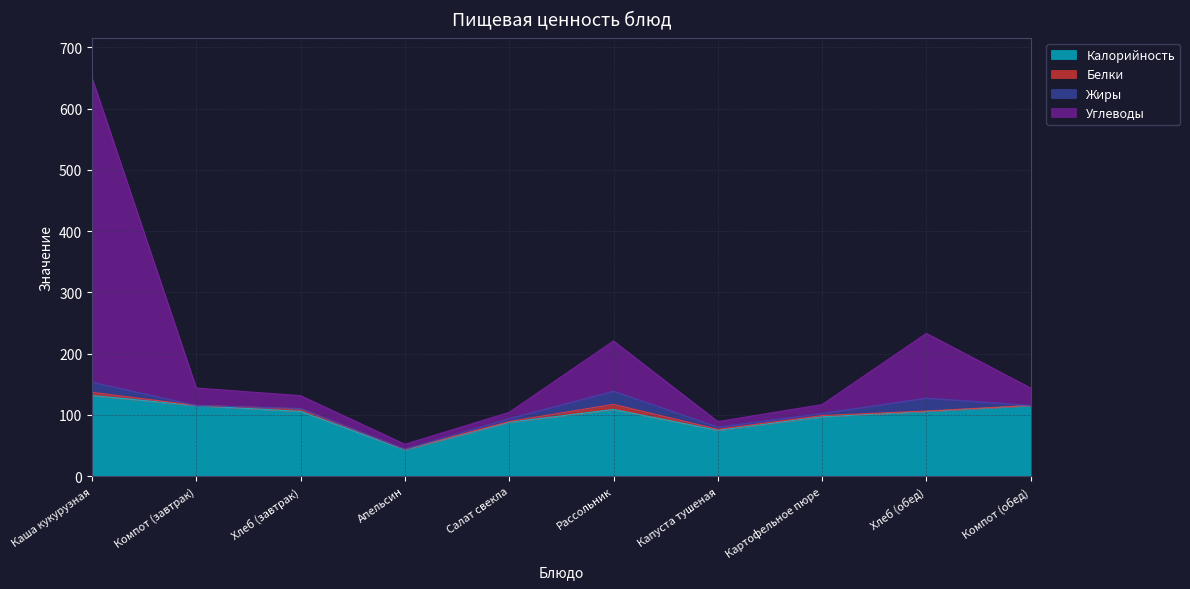

What is the difference between the maximum and minimum values in the Калорийность series?

88.8